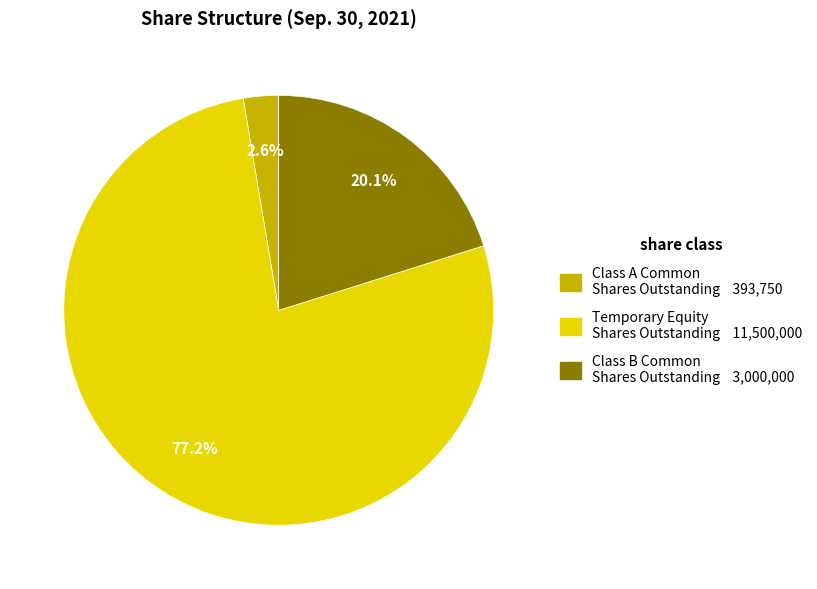

Does Class B Common Shares Outstanding 3,000,000 account for over 50% of the chart?

No